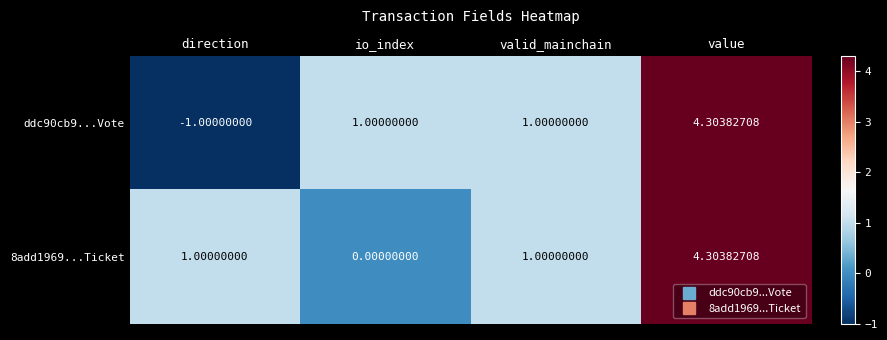

Which category has the highest value in the 8add1969...Ticket series?

value